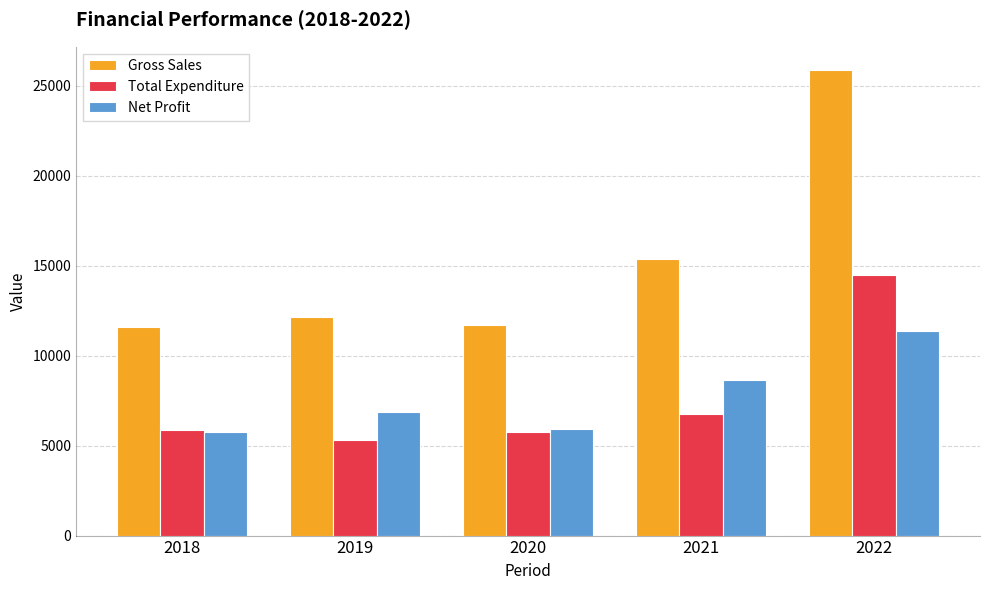

Which series changed the most between 2019 and 2021?

Gross Sales